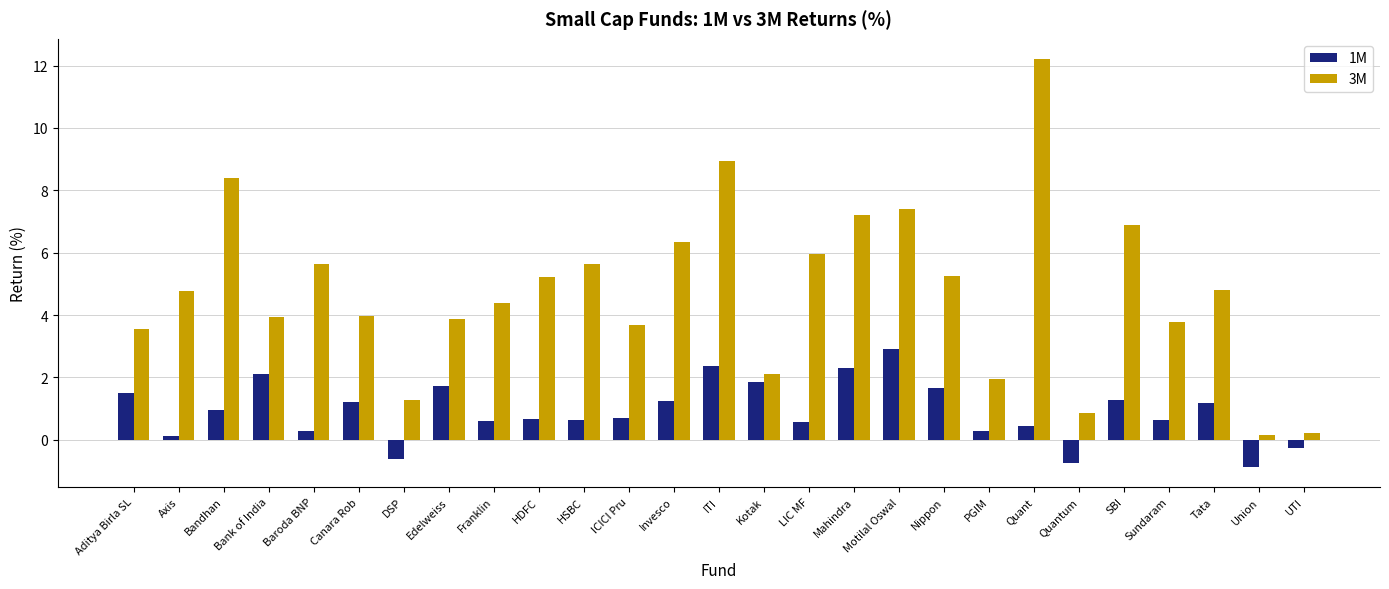

Is it true that 1M equals 1.2 at Canara Rob?

True